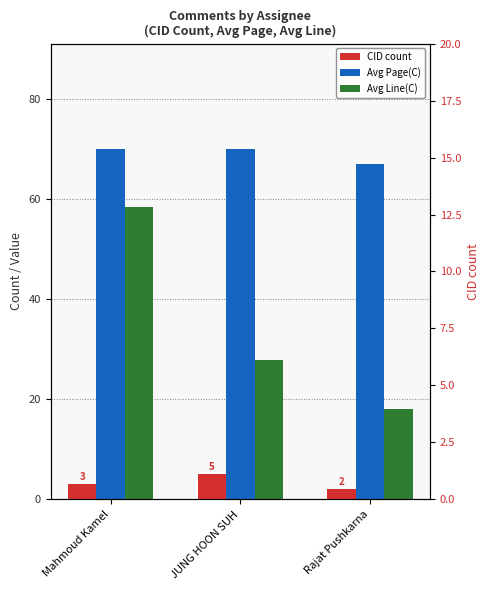

Are the bars grouped side by side (vs. stacked)?

Yes